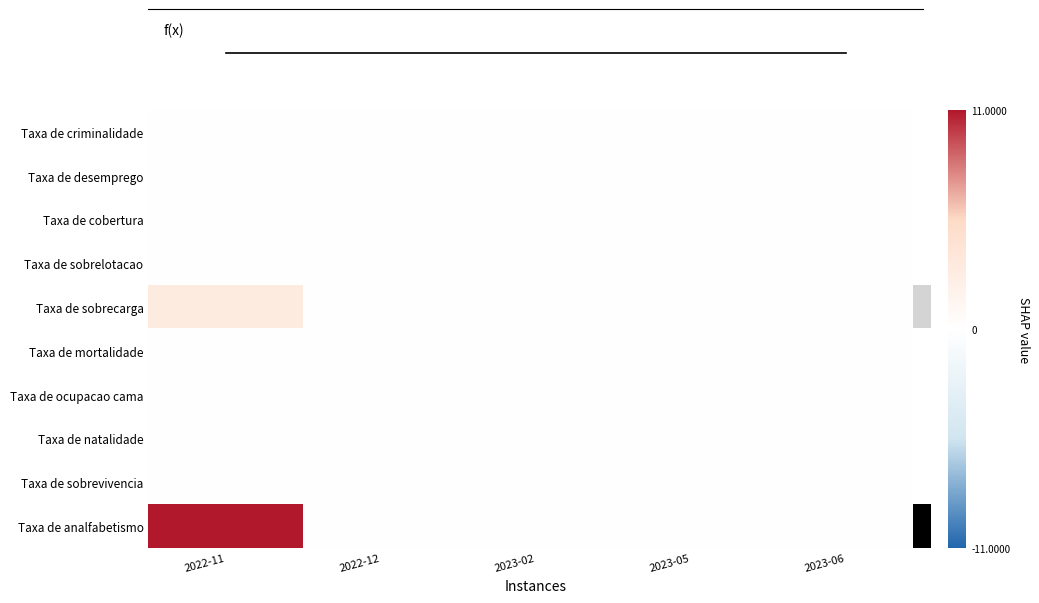

What is the maximum value shown in the chart?

14